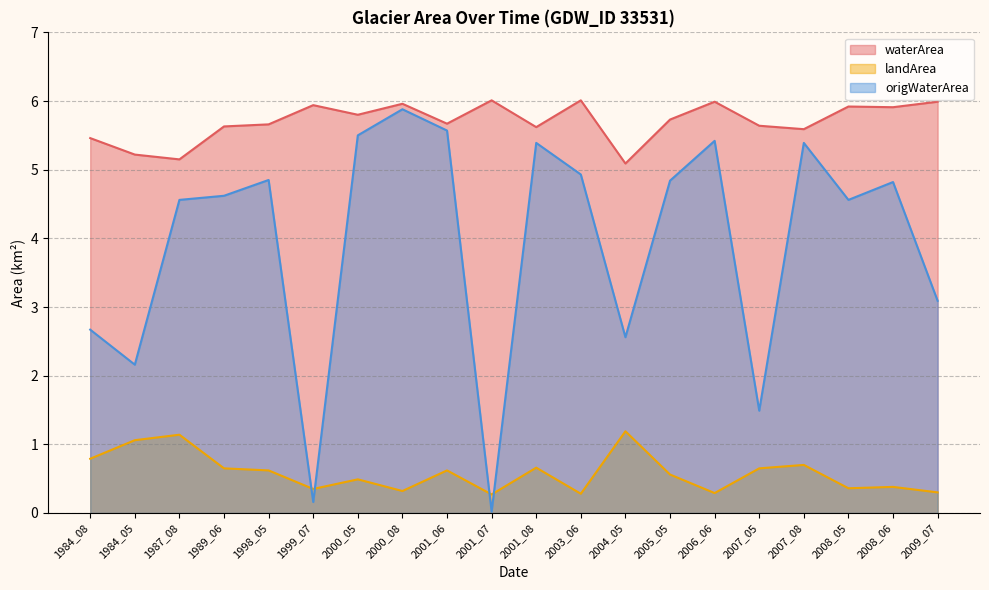

How many times do landArea and origWaterArea cross each other?

4